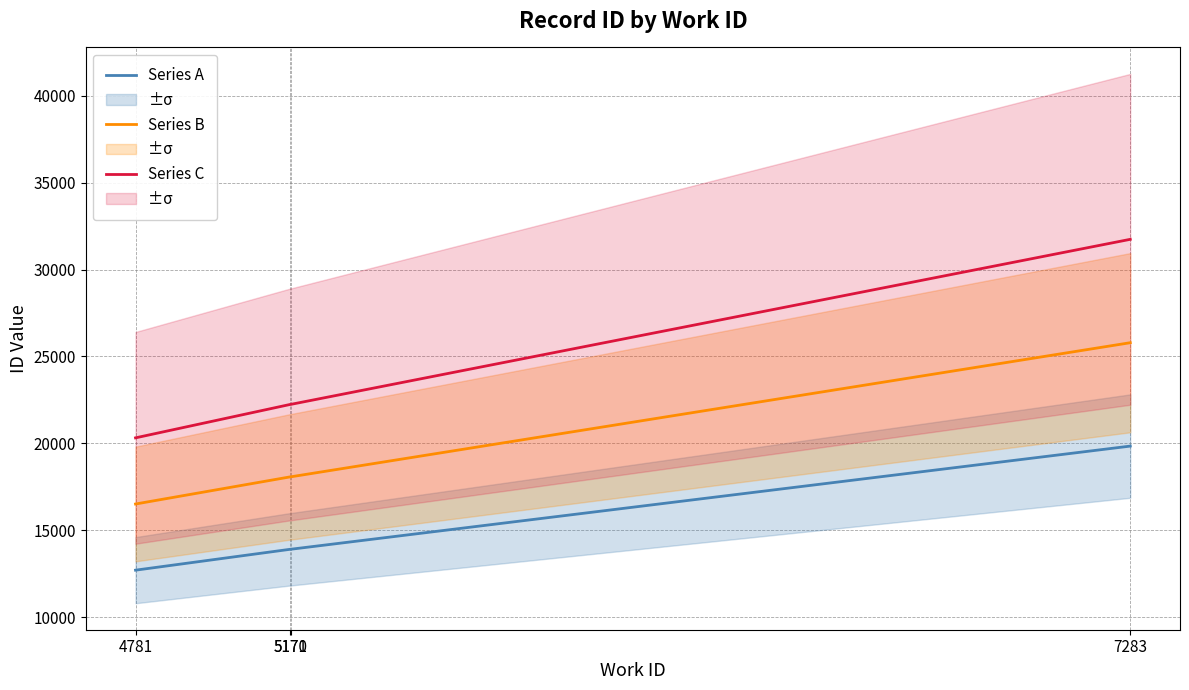

Which series changed the most between 5171 and 7283?

Series C